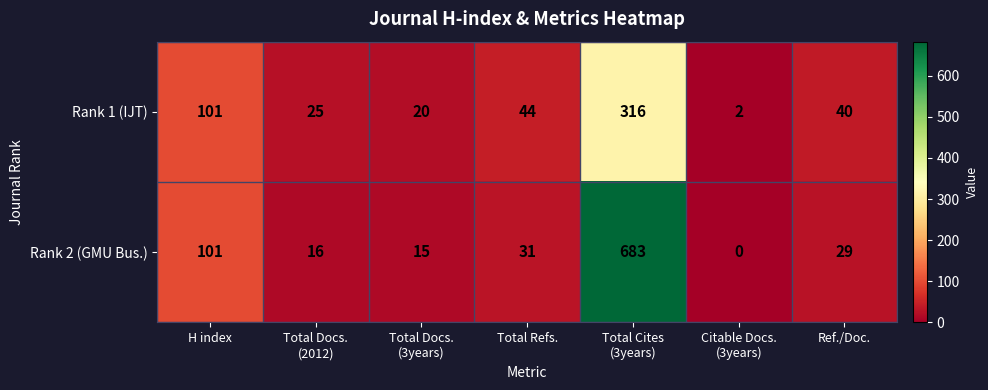

Which category has the lowest value across all series?

Citable Docs.
(3years)